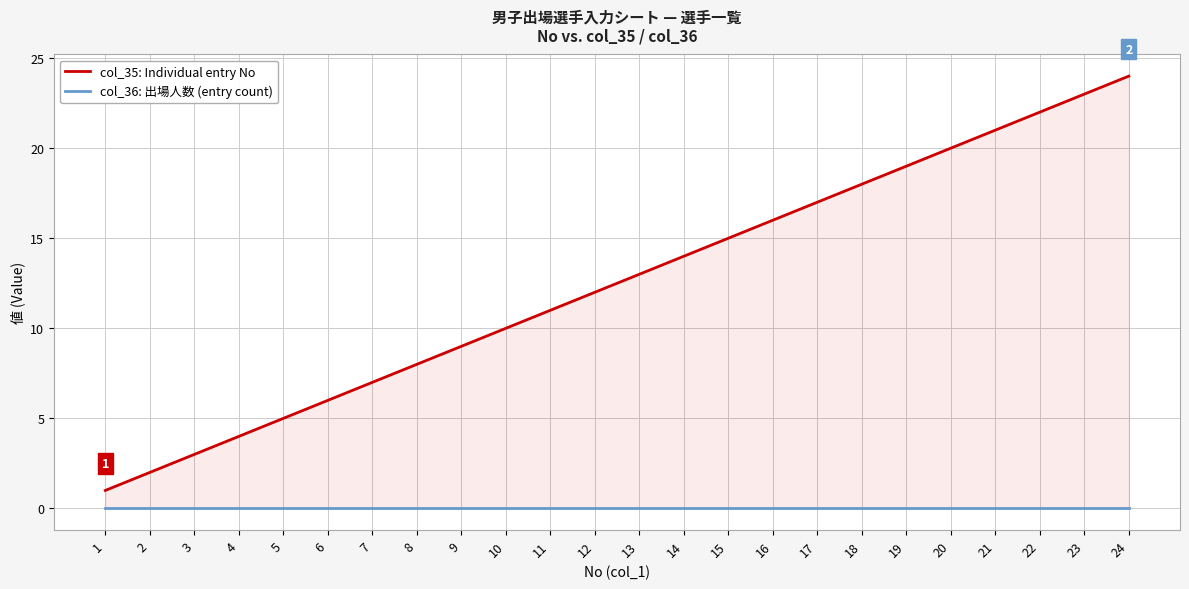

Reading right to left, list all the values displayed in this chart.

col_35: Individual entry No: 24=24	23=23	22=22	21=21	20=20	19=19	18=18	17=17	16=16	15=15	14=14	13=13	12=12	11=11	10=10	9=9	8=8	7=7	6=6	5=5	4=4	3=3	2=2	1=1
col_36: 出場人数 (entry count): 24=0	23=0	22=0	21=0	20=0	19=0	18=0	17=0	16=0	15=0	14=0	13=0	12=0	11=0	10=0	9=0	8=0	7=0	6=0	5=0	4=0	3=0	2=0	1=0